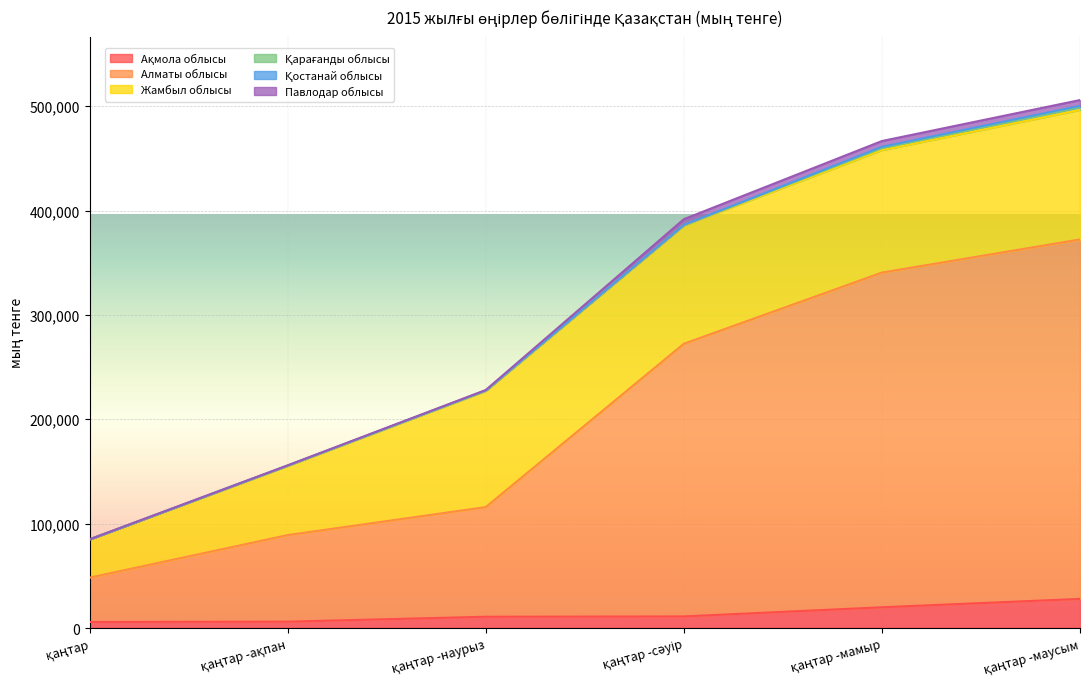

At which label is Жамбыл облысы closest to 80338?

қаңтар -ақпан